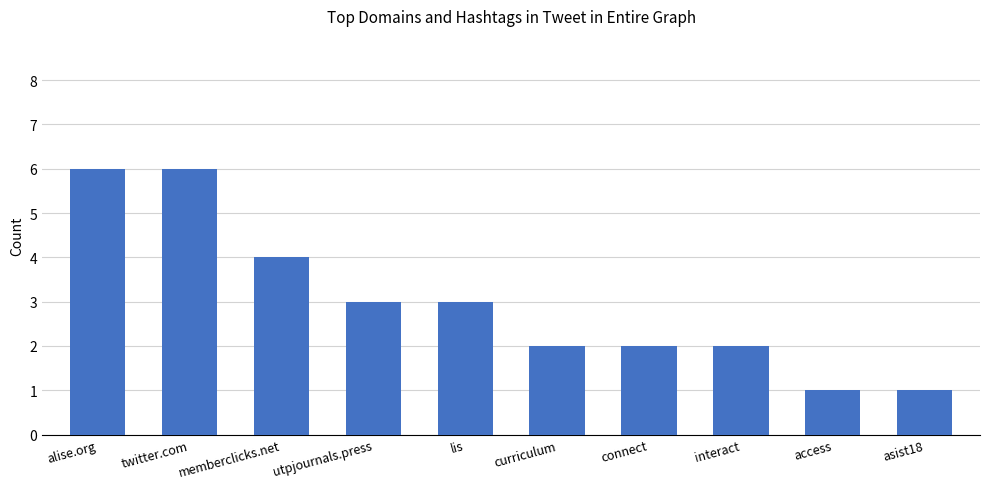

How many bars are there in total?

10